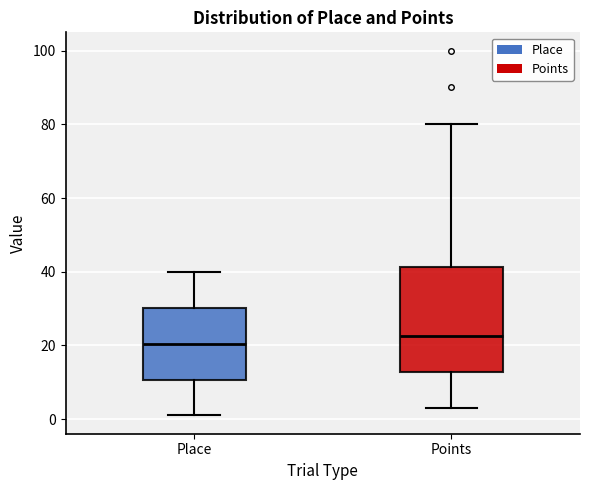

Which box has the lowest median line?

Place